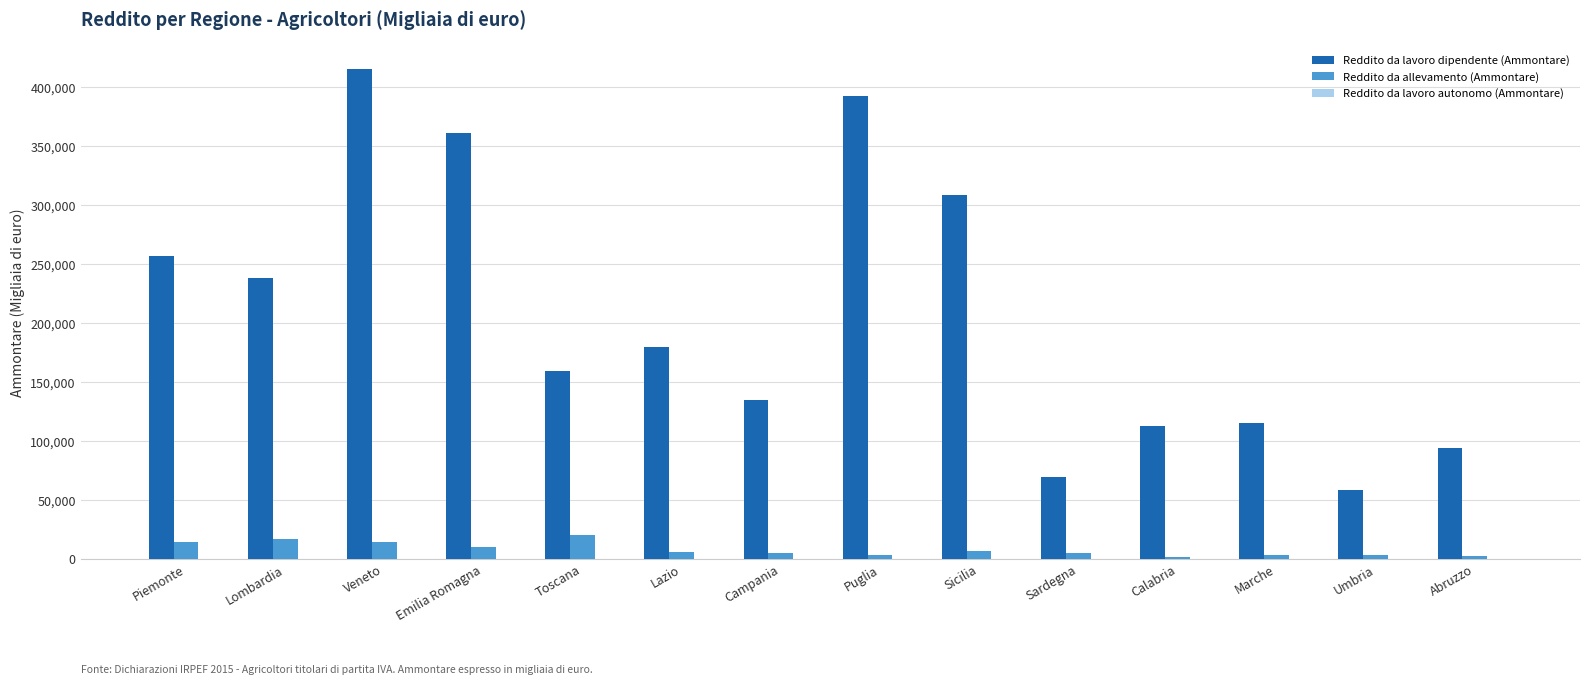

At which category is the sum across all series the highest?

Veneto